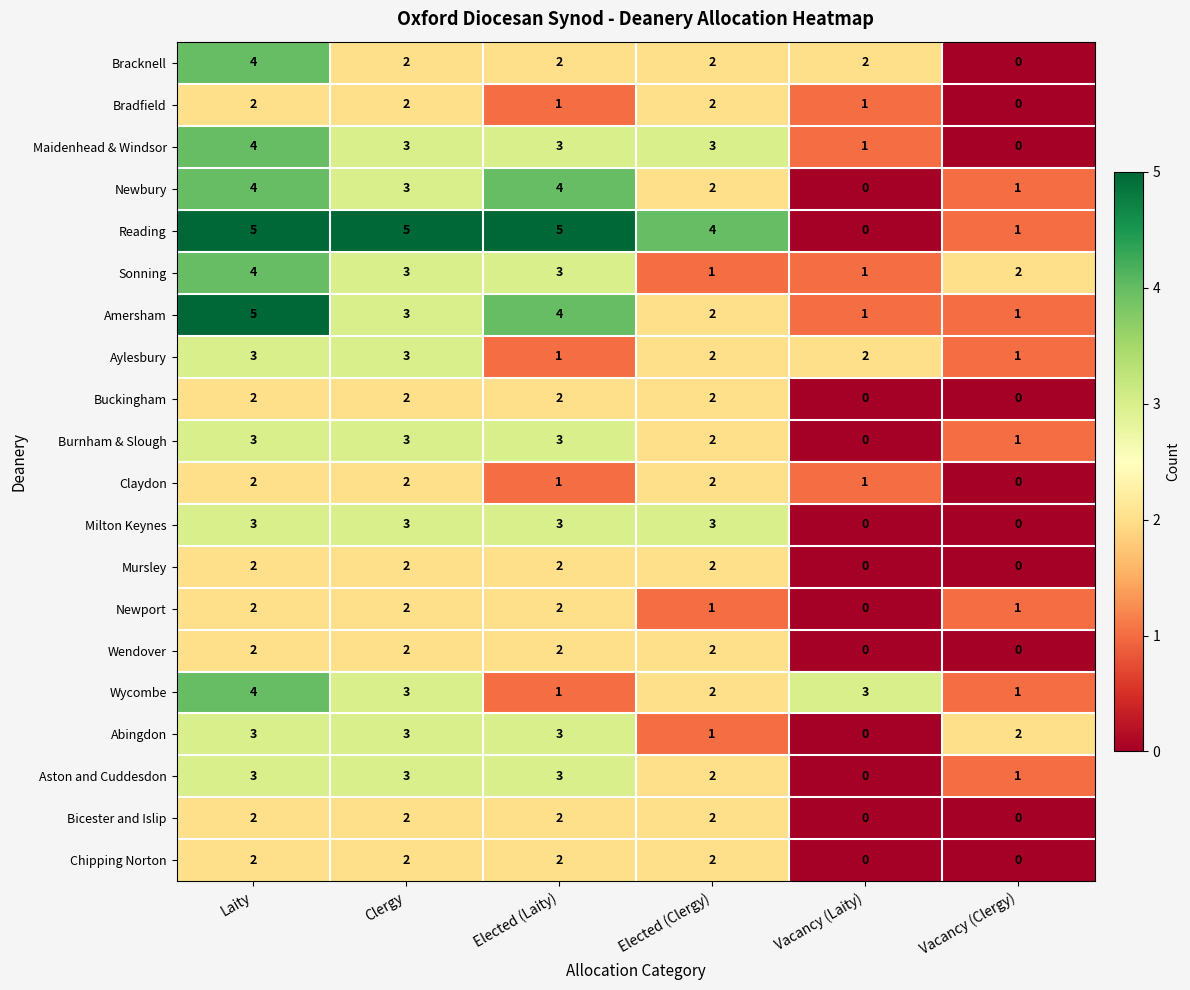

The value of Milton Keynes at Clergy is 3. True or false?

True